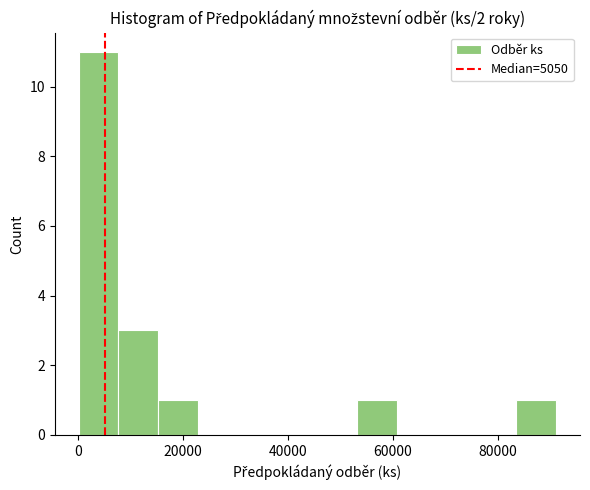

Read against the x-axis, roughly where is the centre of the tallest bar?

4000